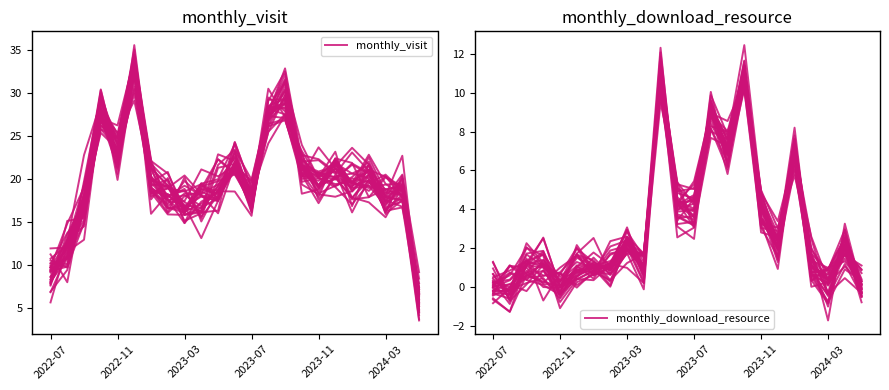

Count the number of data series in this chart.

2